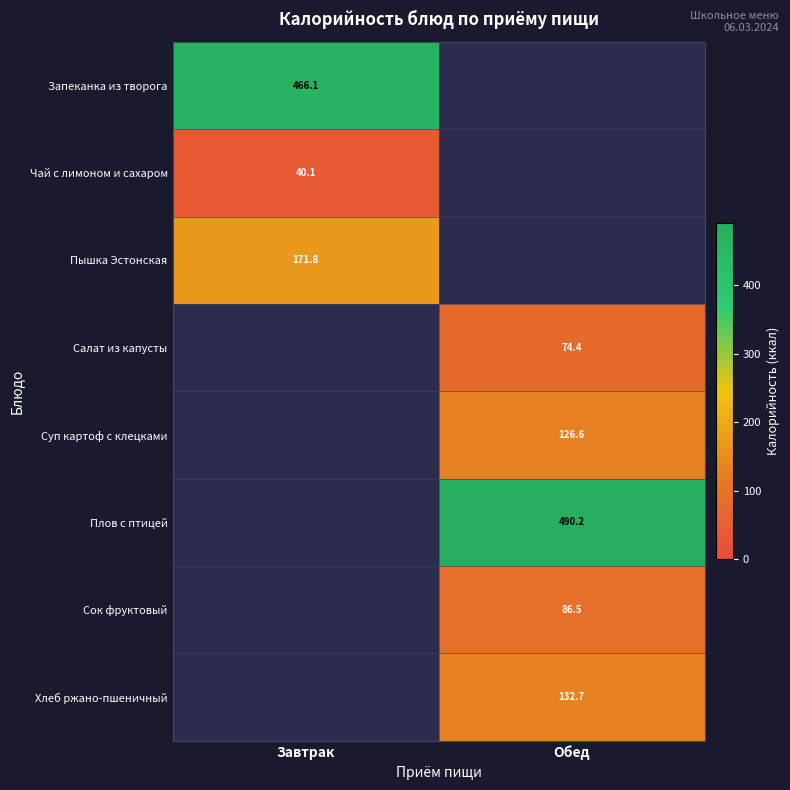

At which category does the chart reach its minimum across all series?

Завтрак